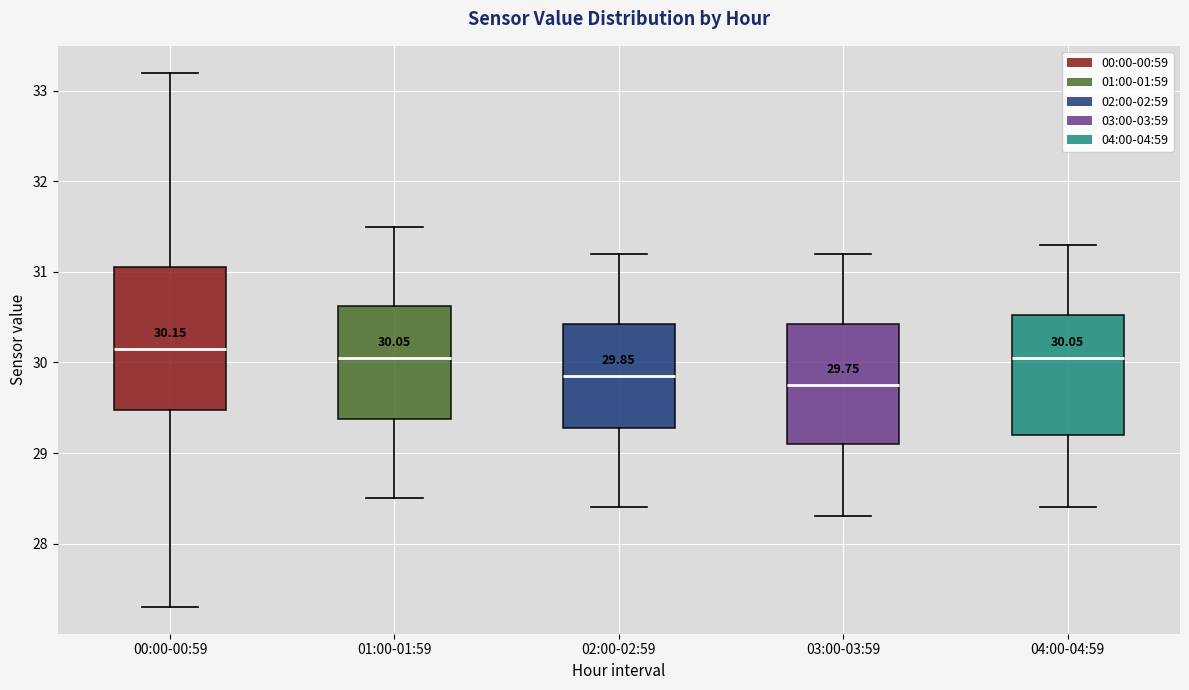

Comparing the boxes themselves (not the whiskers), which one is the tallest?

00:00-00:59